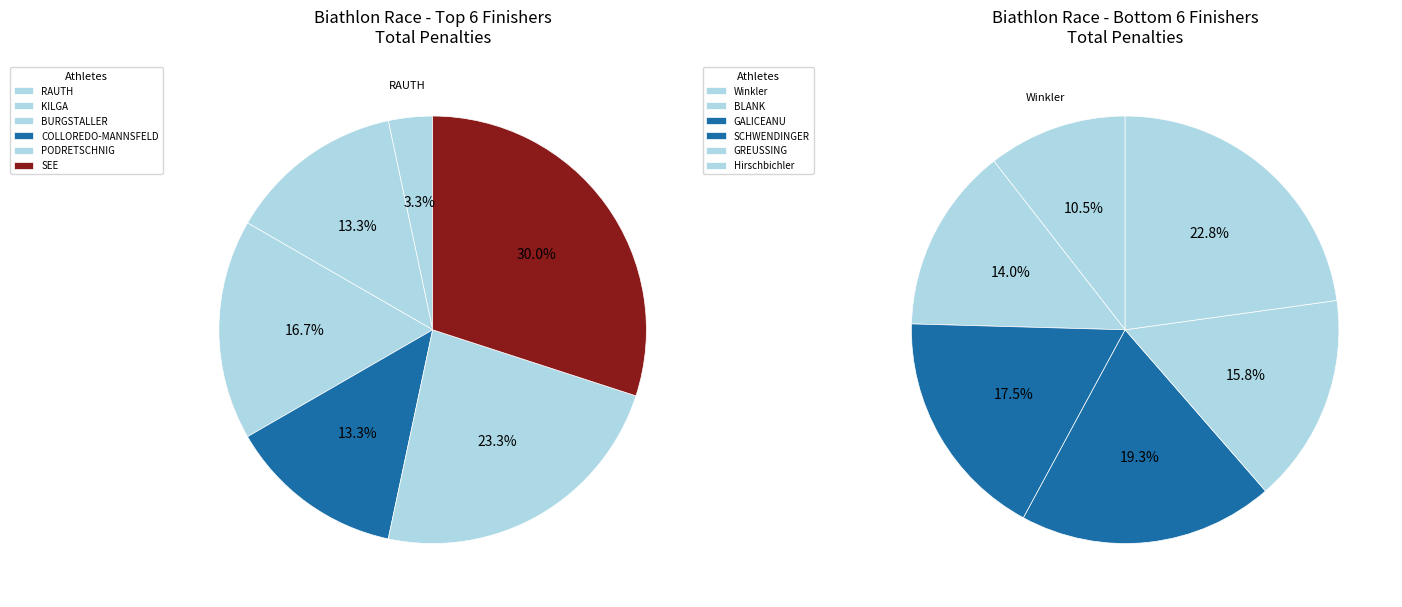

Which has a higher value, RAUTH or SCHWENDINGER?

SCHWENDINGER